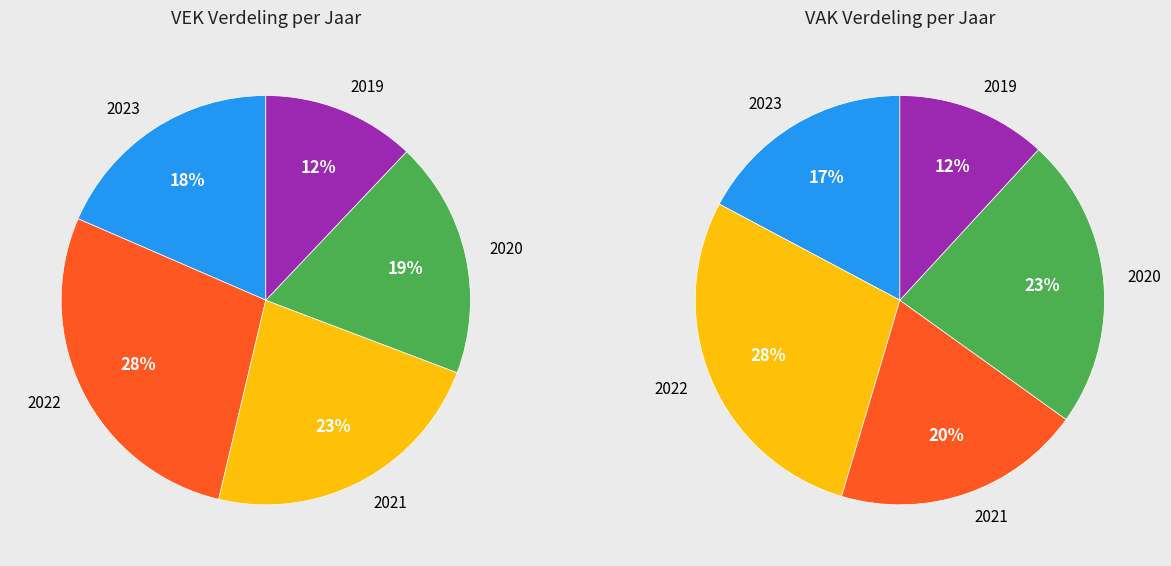

Is the sum of 13 and 14 greater than half?

No